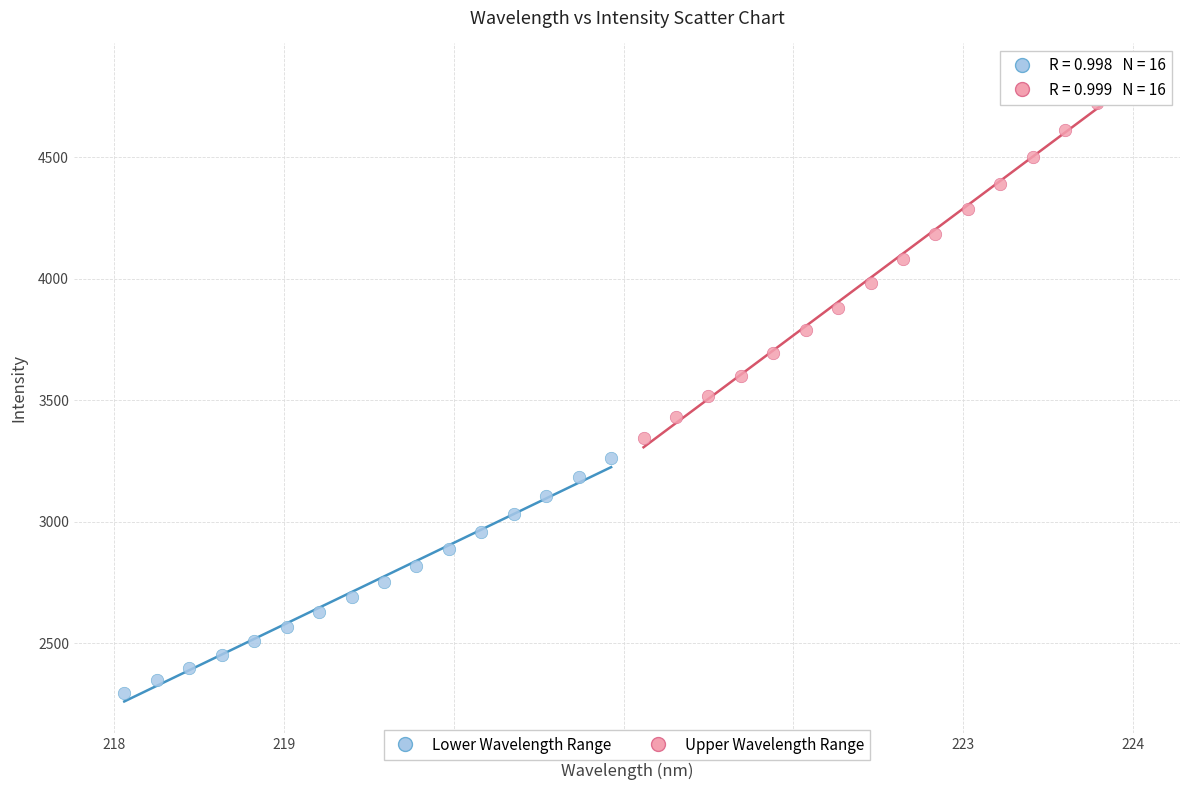

Which series has the largest Y range (max minus min)?

Upper Wavelength Range